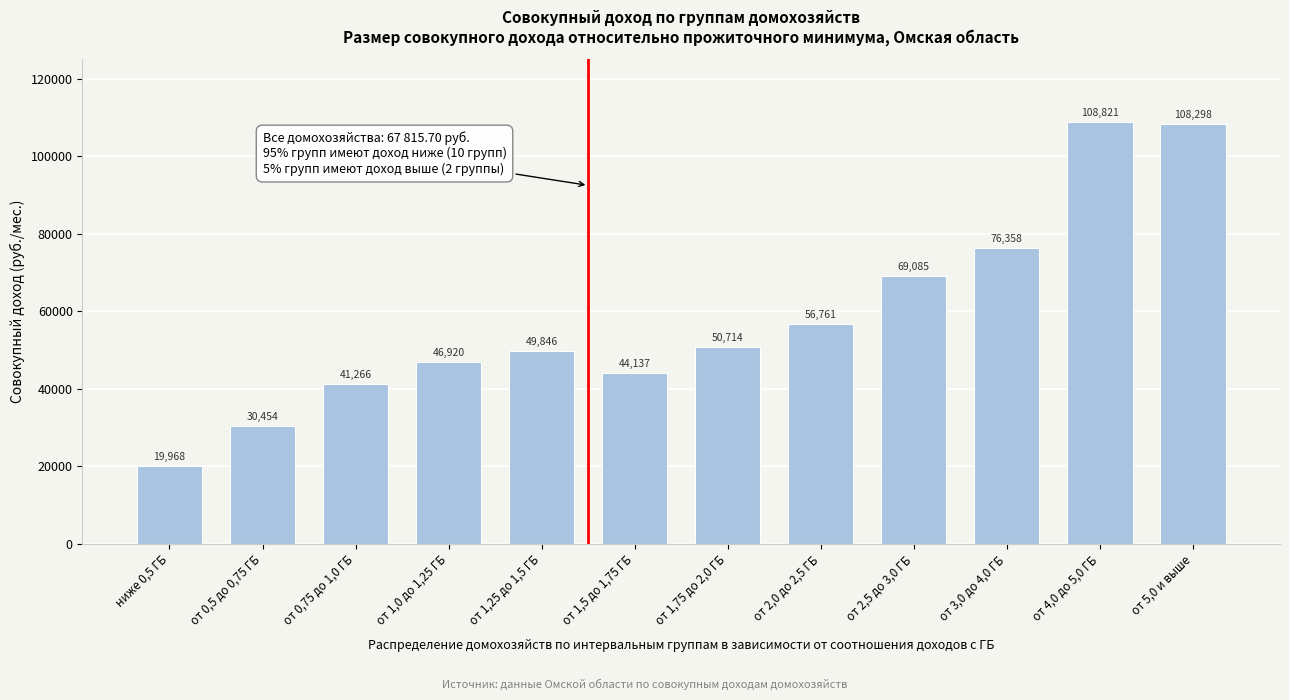

Is it true that the value at от 0,5 до 0,75 ГБ is 30454.1?

True